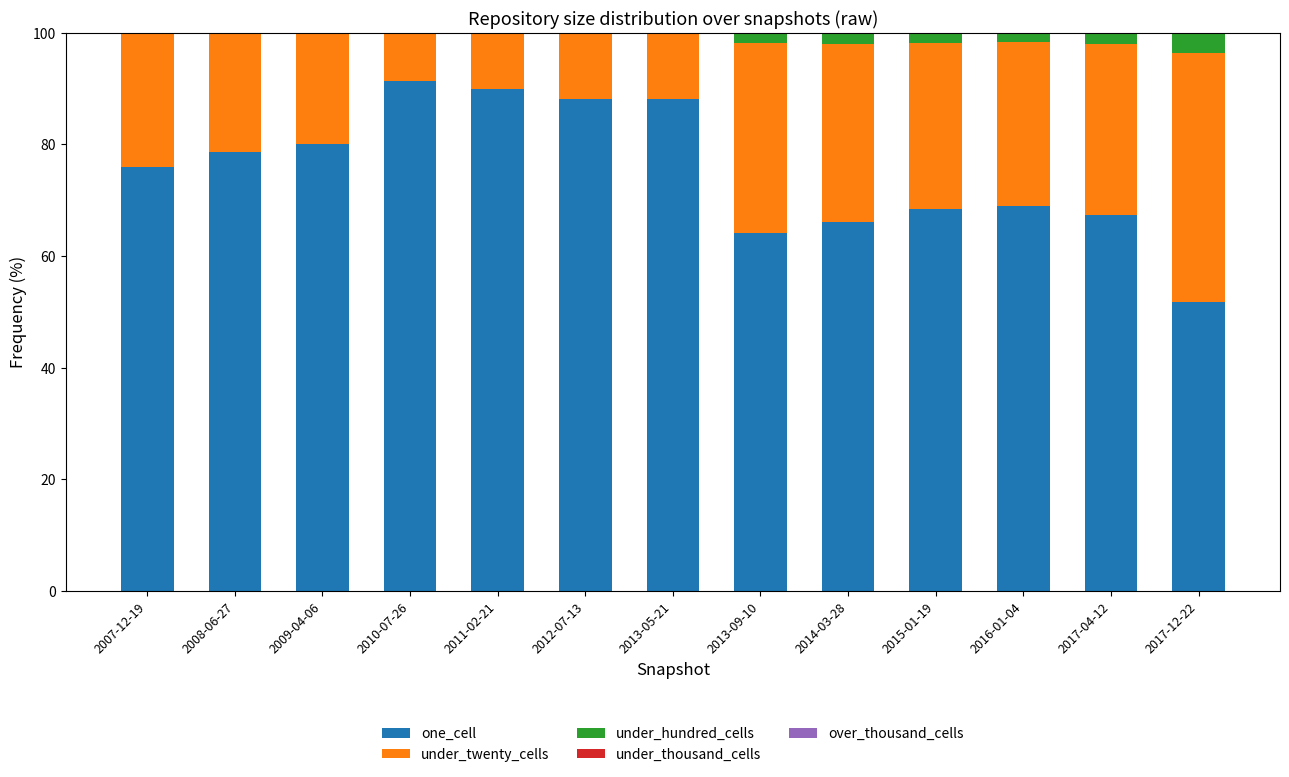

The value of one_cell at 2016-01-04 is 31.5. True or false?

False